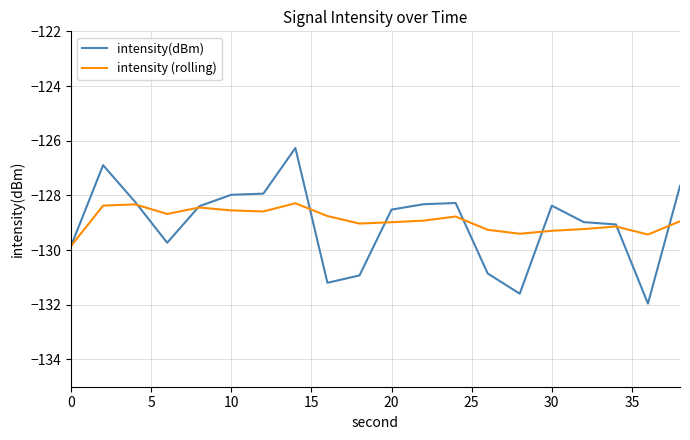

What is the lowest value of the intensity(dBm) series?

-132.0